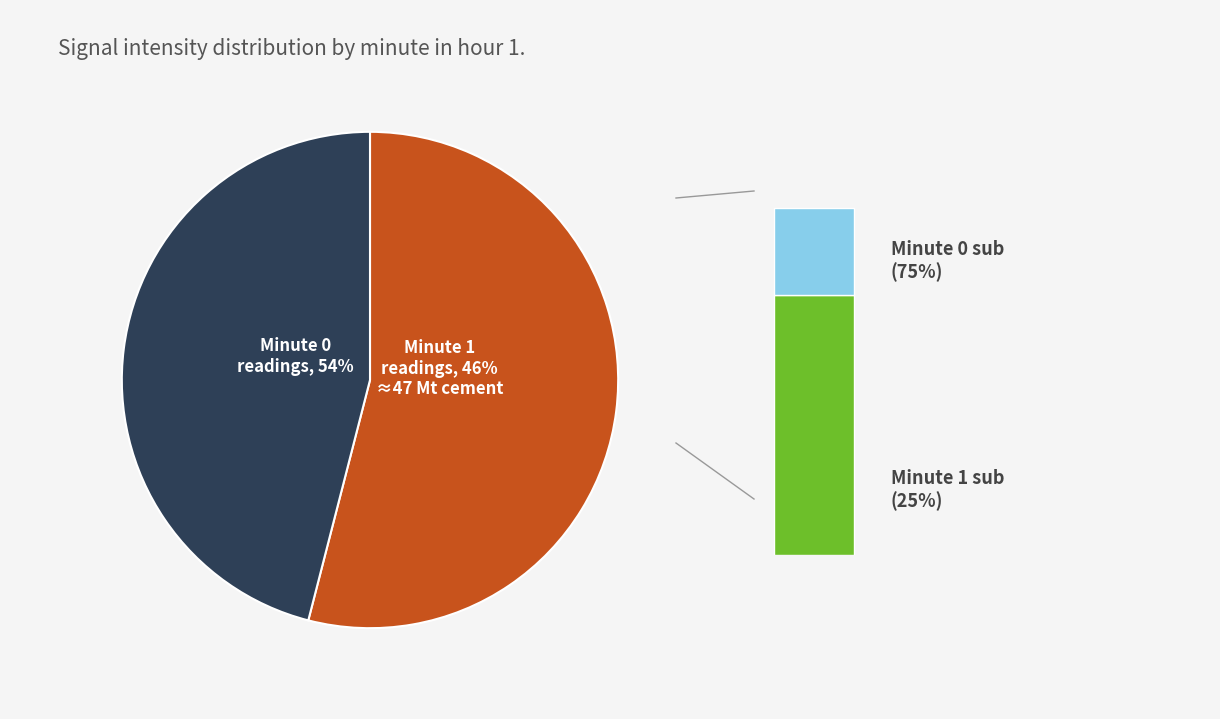

What is the largest slice in the pie chart?

Minute 0